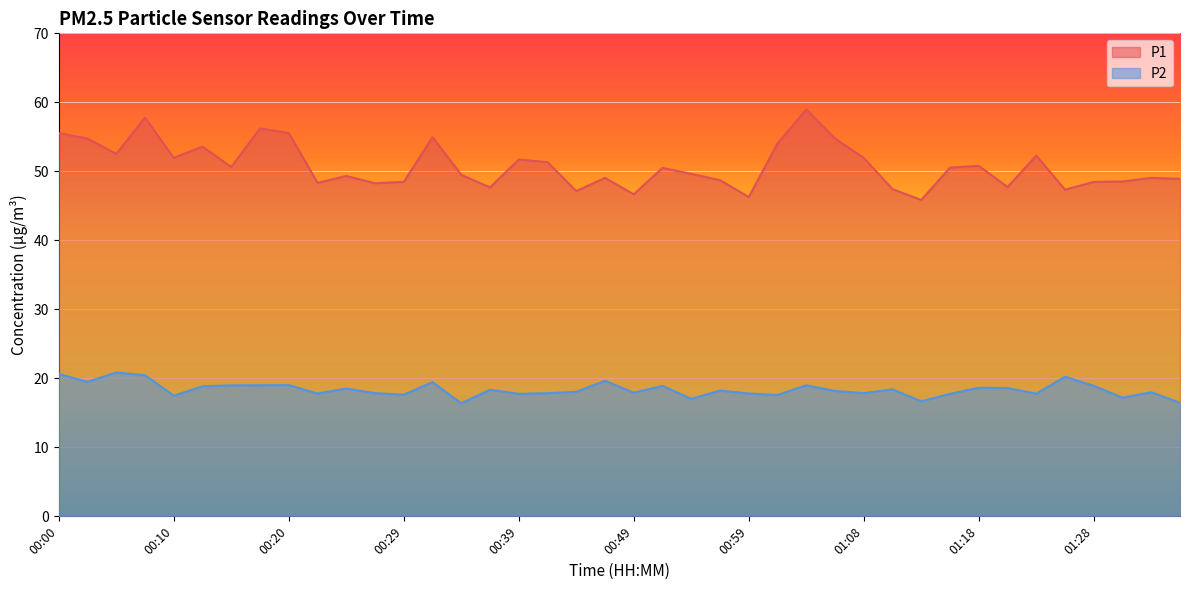

Which category has the highest value across all series?

01:03